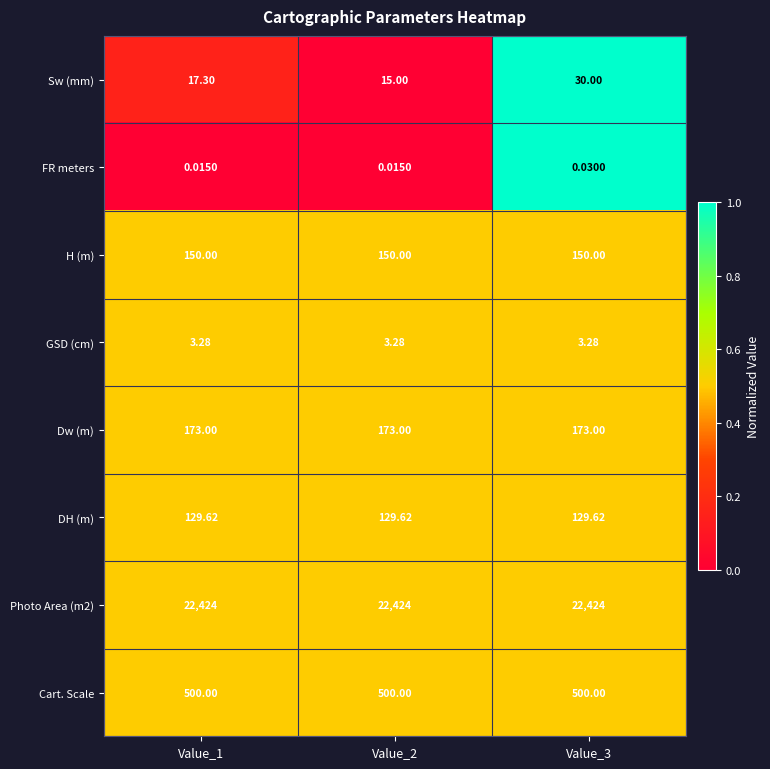

What is the greatest value displayed?

22424.0